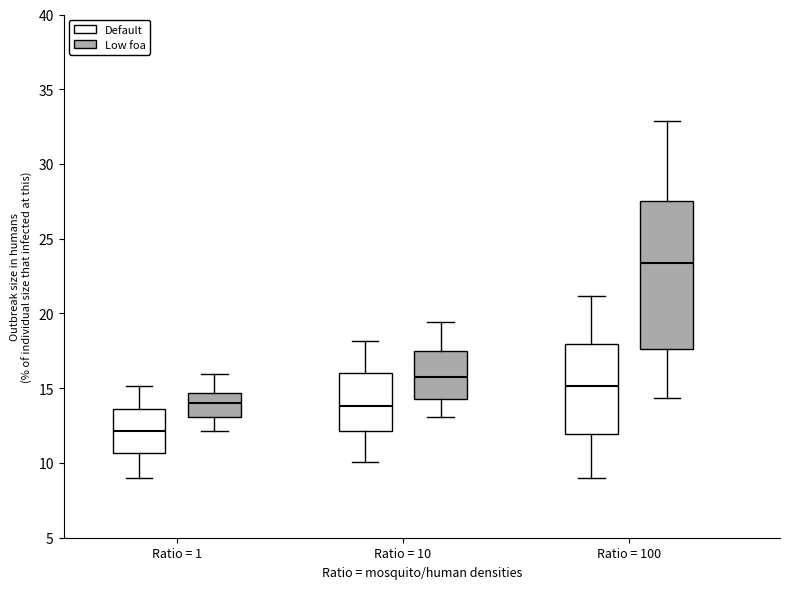

Reading left to right, read every box against the y-axis: the position of its median line, the range the box covers, and the ends of its whiskers. The values are not printed on the chart, so give them approximately, as read against the axis.

Ratio = 1 (Default): median 12.0, box 10.5 to 13.5, whiskers 9.0 to 15.0
Ratio = 1 (Low foa): median 14.0, box 13.0 to 14.5, whiskers 12.0 to 16.0
Ratio = 10 (Default): median 14.0, box 12.0 to 16.0, whiskers 10.0 to 18.0
Ratio = 10 (Low foa): median 15.5, box 14.5 to 17.5, whiskers 13.0 to 19.5
Ratio = 100 (Default): median 15.0, box 12.0 to 18.0, whiskers 9.0 to 21.0
Ratio = 100 (Low foa): median 23.5, box 17.5 to 27.5, whiskers 14.5 to 33.0